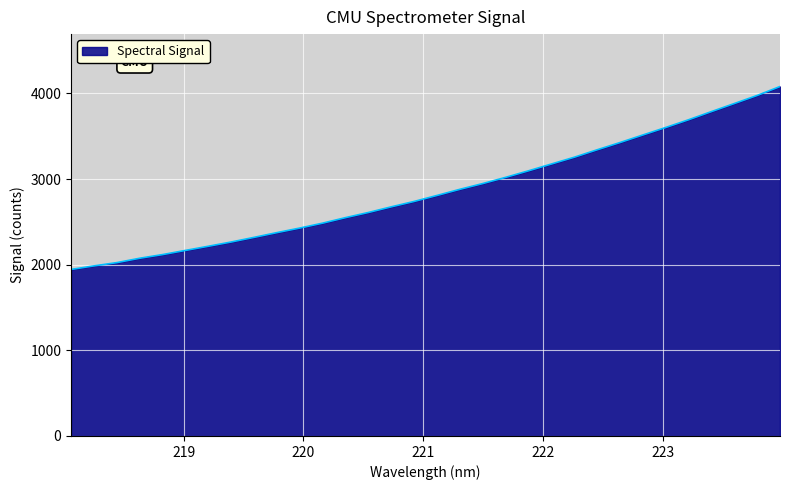

What is the sum of all values?

91483.9